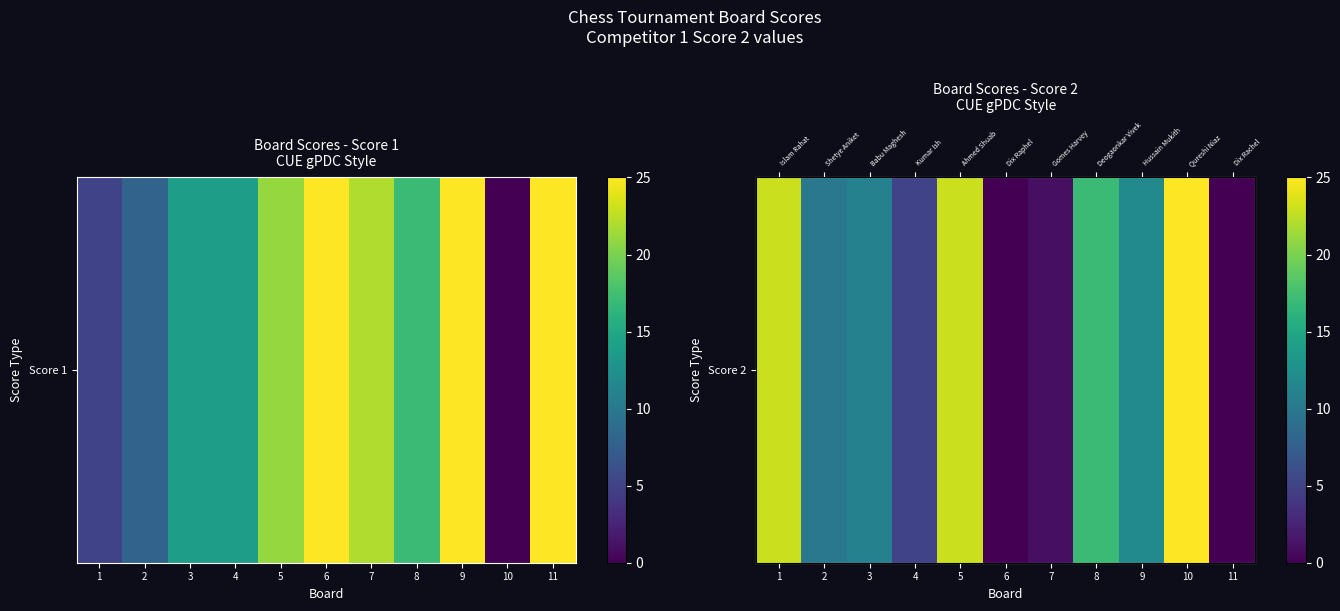

List the labels in order of value, largest first.

10, 1, 5, 8, 9, 3, 2, 4, 7, 6, 11